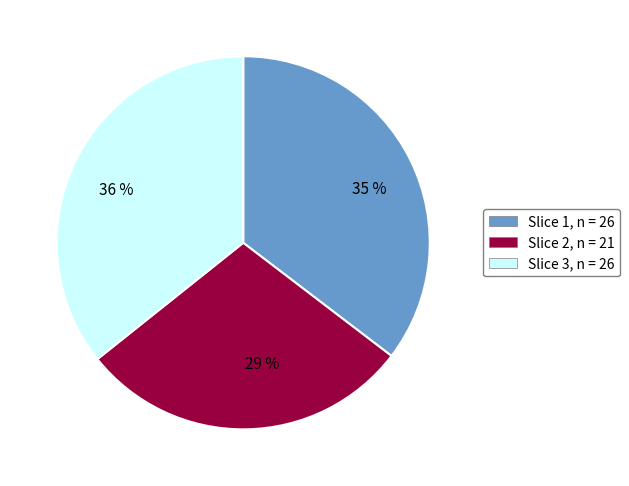

Do 29 % and 36 % together represent more than half of the pie?

Yes